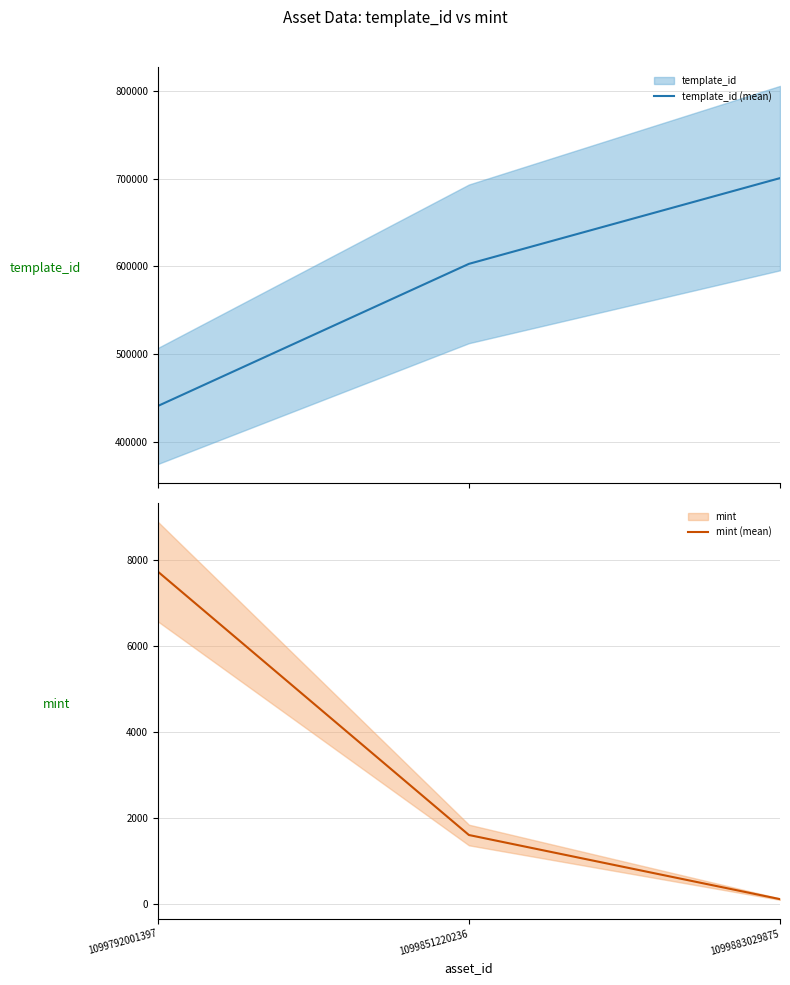

What is the difference between the maximum and minimum values in the mint (mean) series?

7630